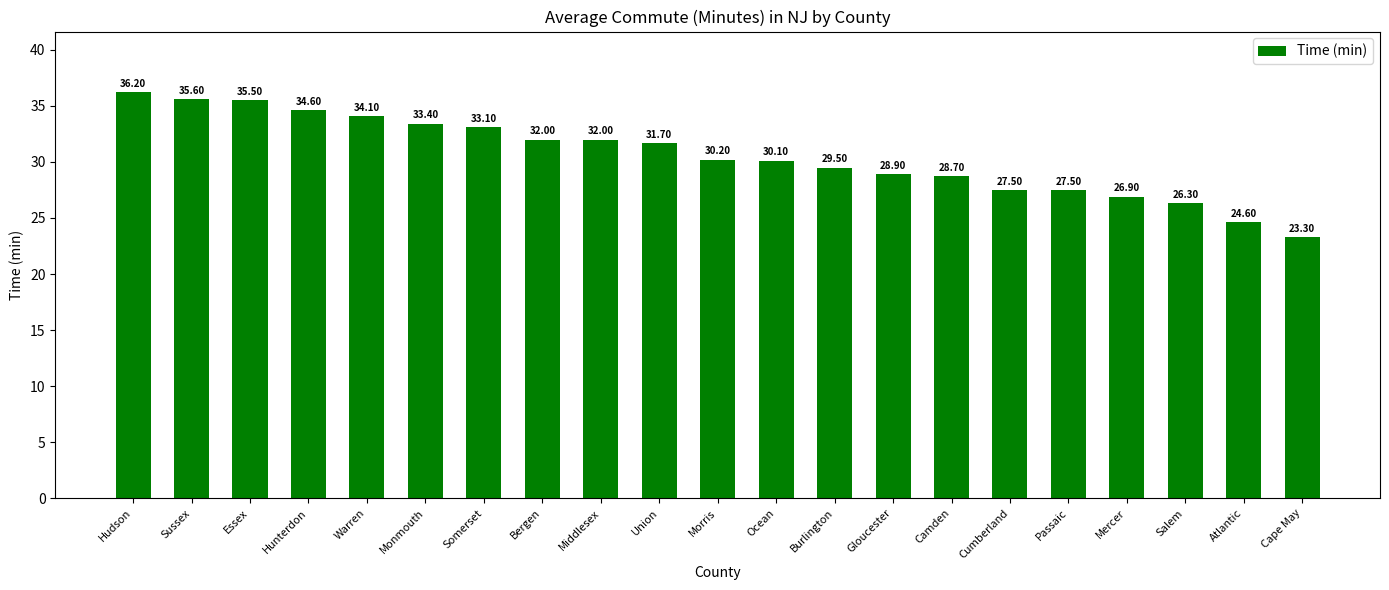

What position from the left is Union?

10